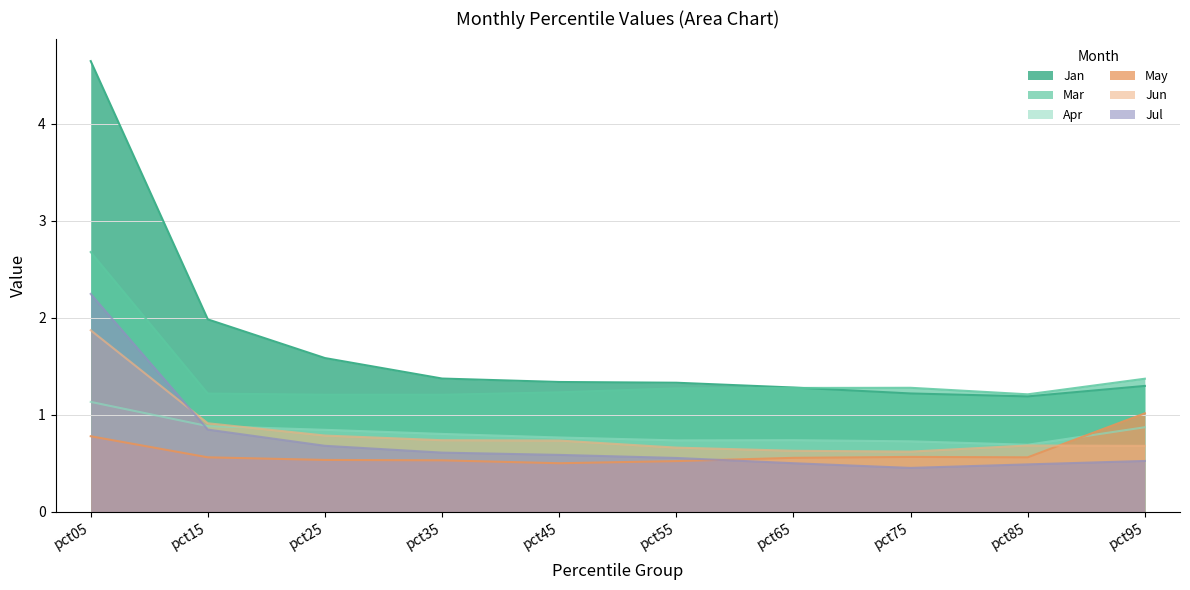

What value does the Mar series have at pct55?

1.3